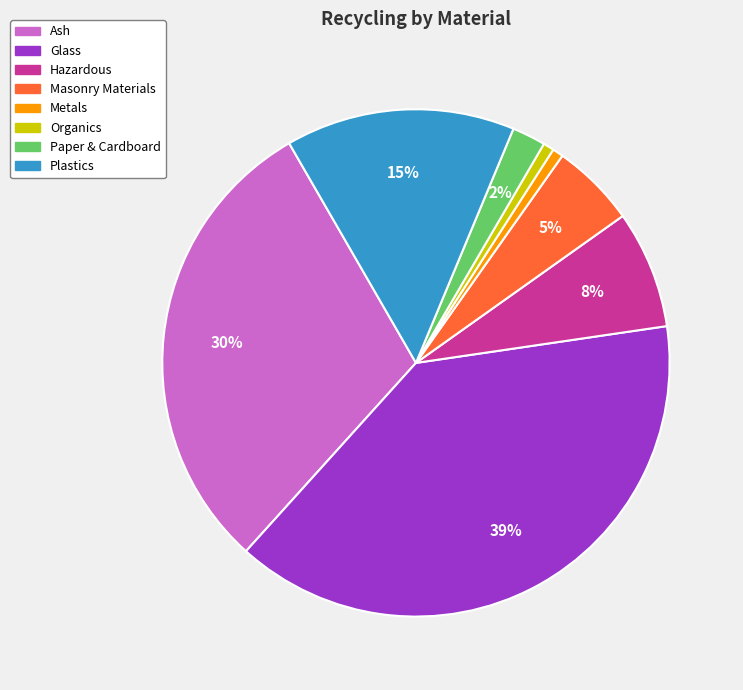

To the nearest percent, what portion does Paper & Cardboard represent?

2%